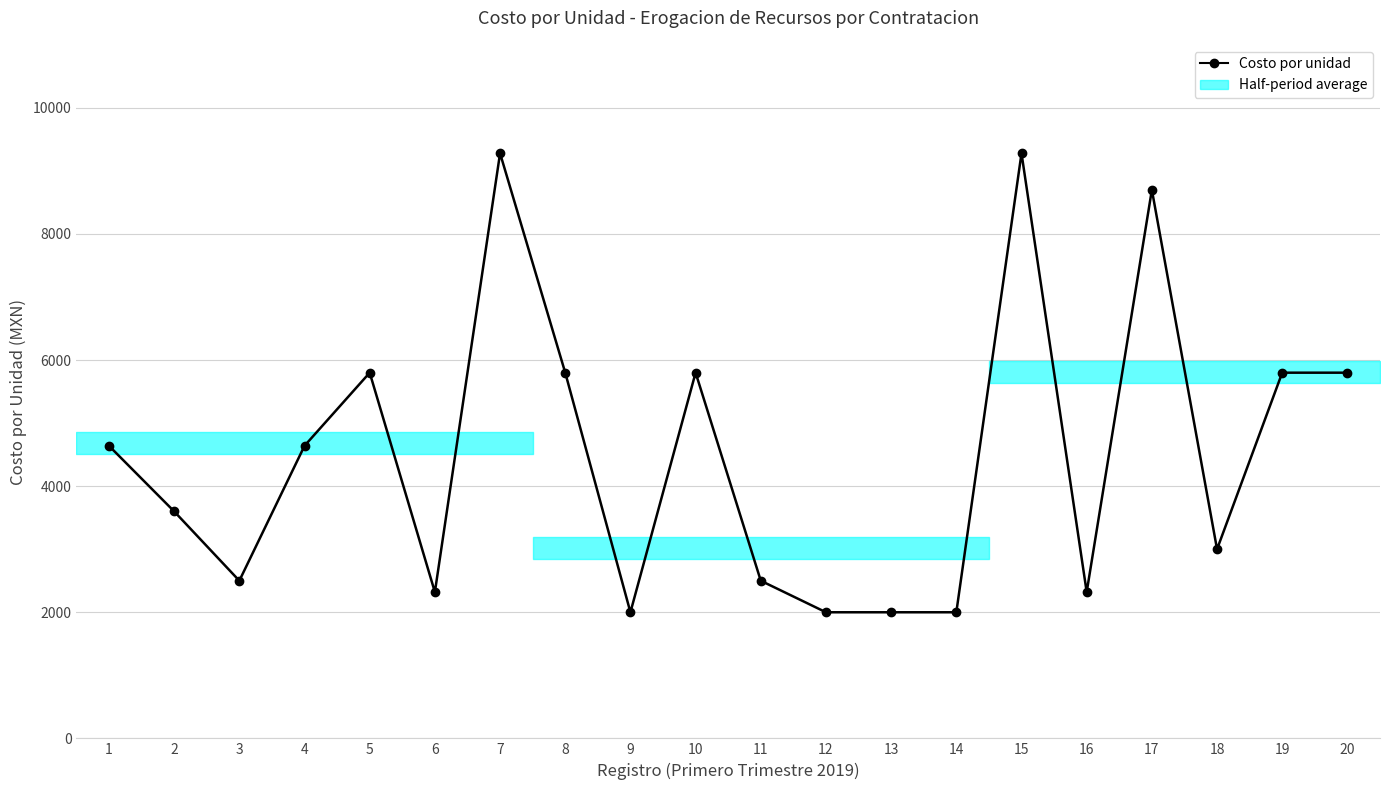

At which label is the value closest to 5640?

5